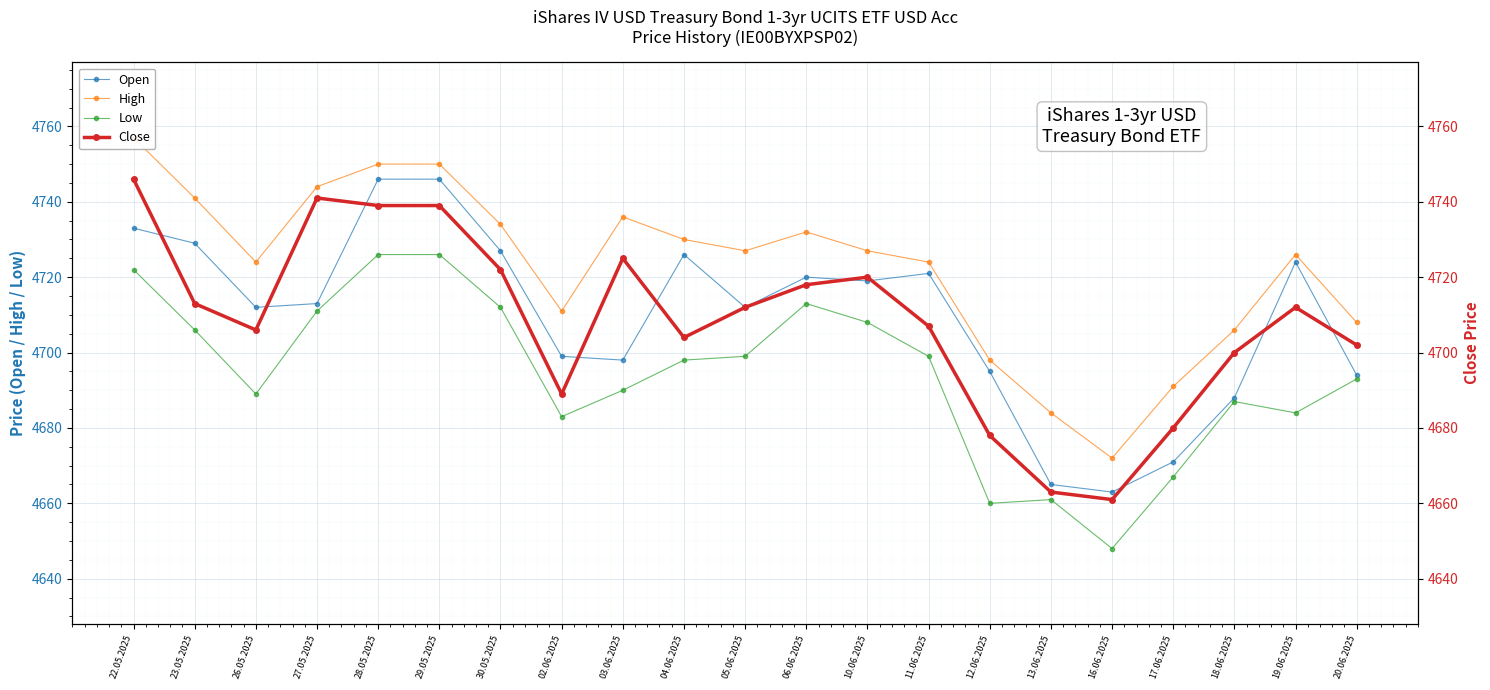

At how many categories does at least one series exceed 4713?

14